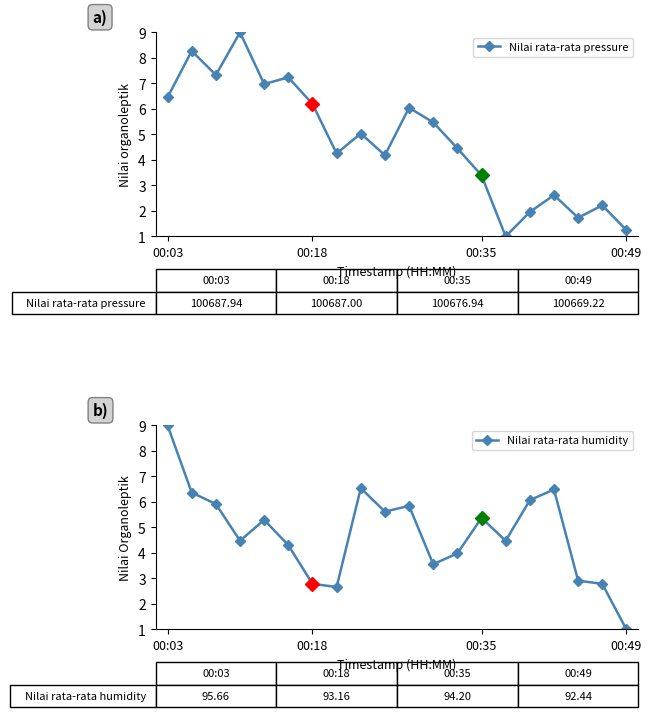

True or false: Nilai rata-rata pressure has more than 1 interior local peaks.

True